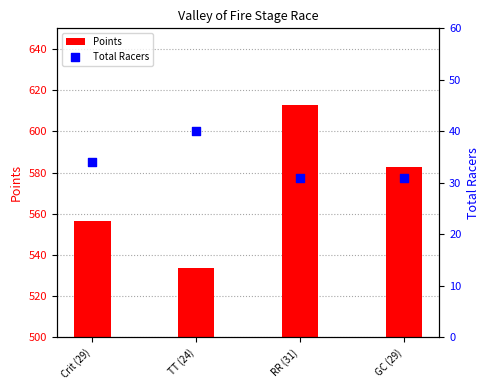

Is the value of Points at TT (24) greater than the value of Total Racers at GC (29)?

Yes